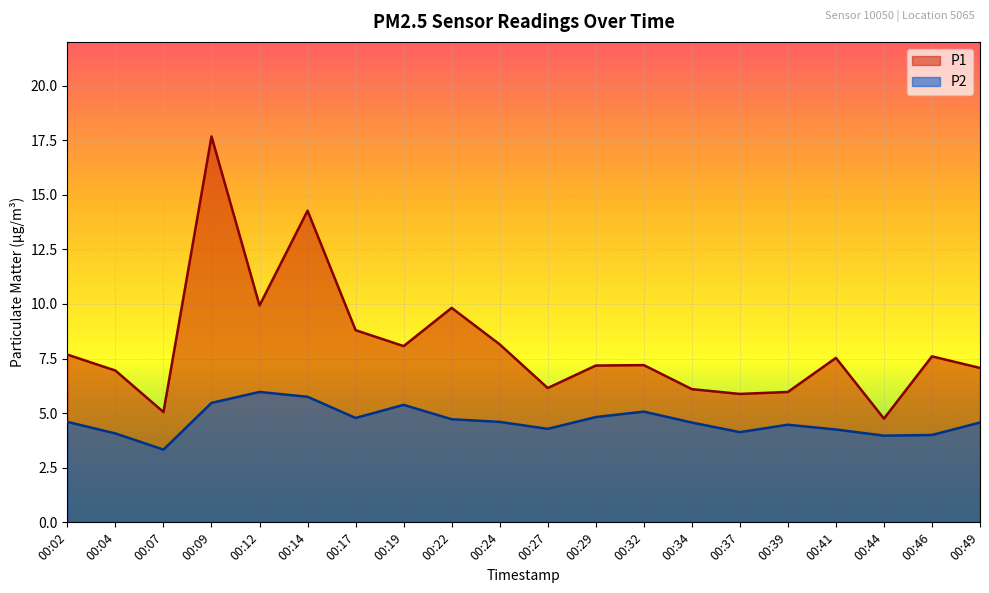

How many lines are shown in the chart?

2